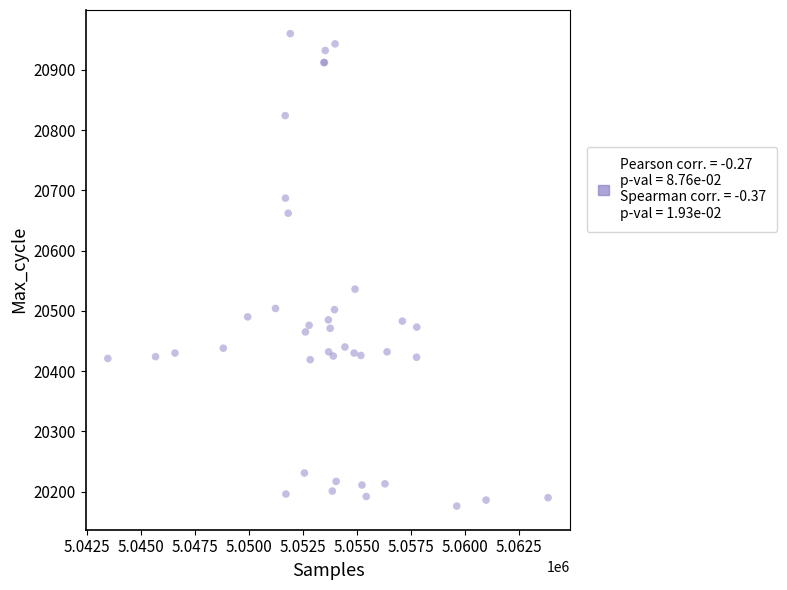

What Y value in the scatter plot is closest to 20568?

20536